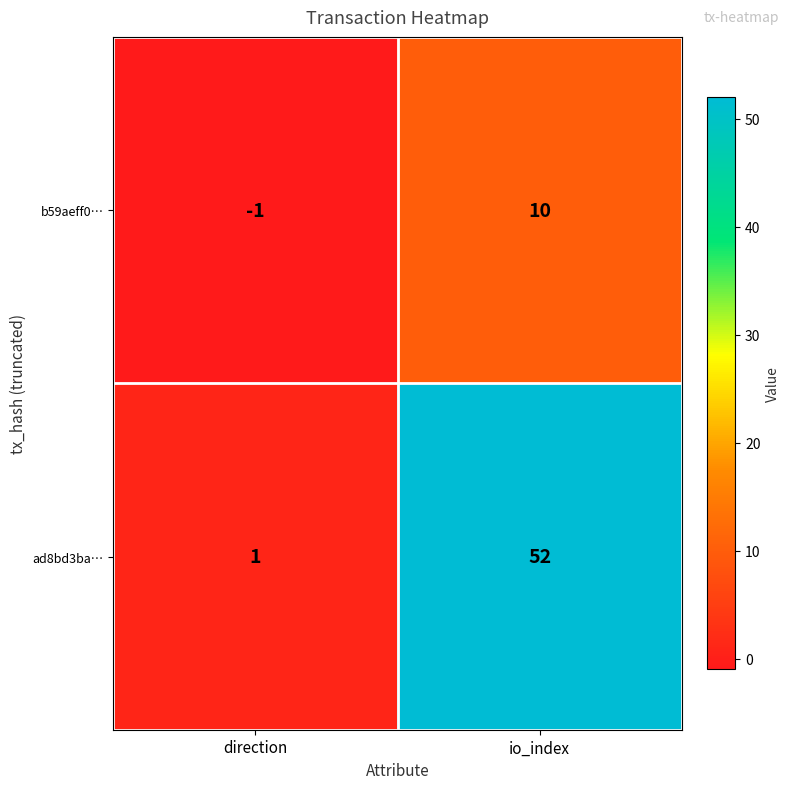

Rank the series at direction from highest to lowest value.

ad8bd3ba…, b59aeff0…